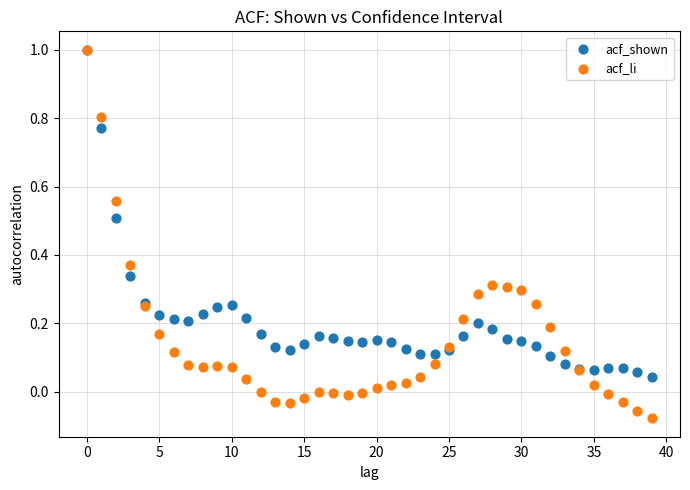

What are all the series names shown in the legend?

acf_shown, acf_li